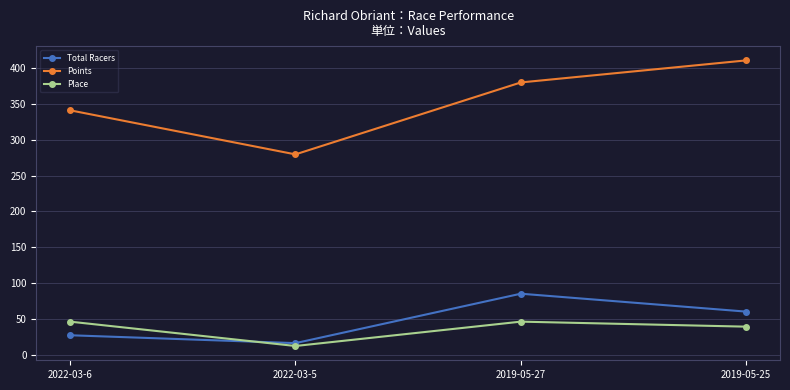

What is the label of the 4th point from the left?

2019-05-25